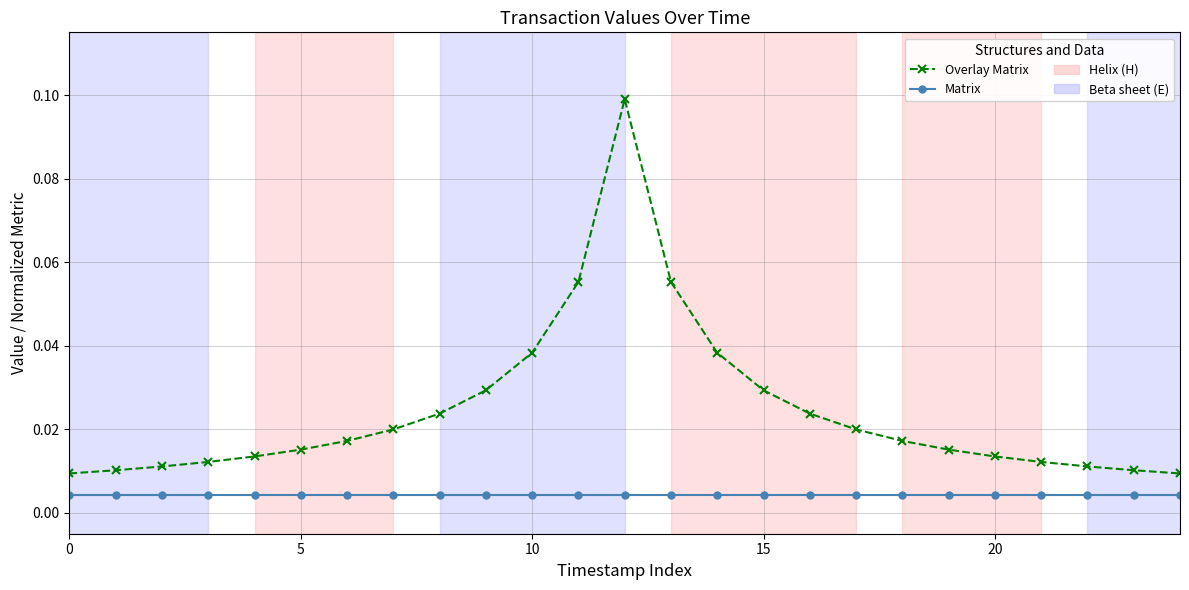

Count the Overlay Matrix values in the range 0 to 1.

25